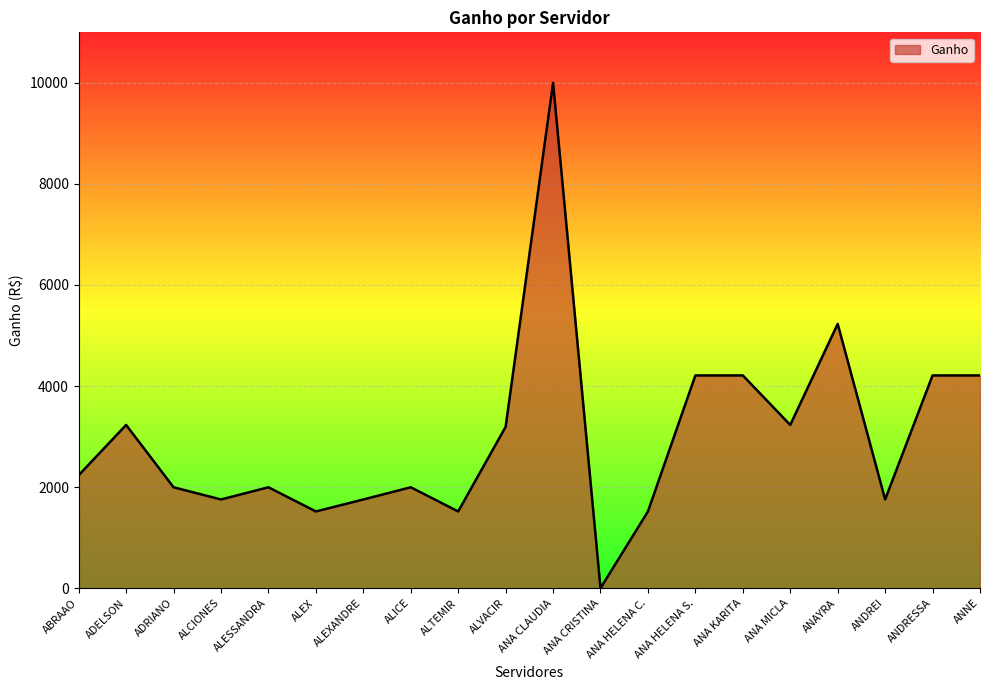

True or false: the data shows 3133.0 at ALESSANDRA.

False